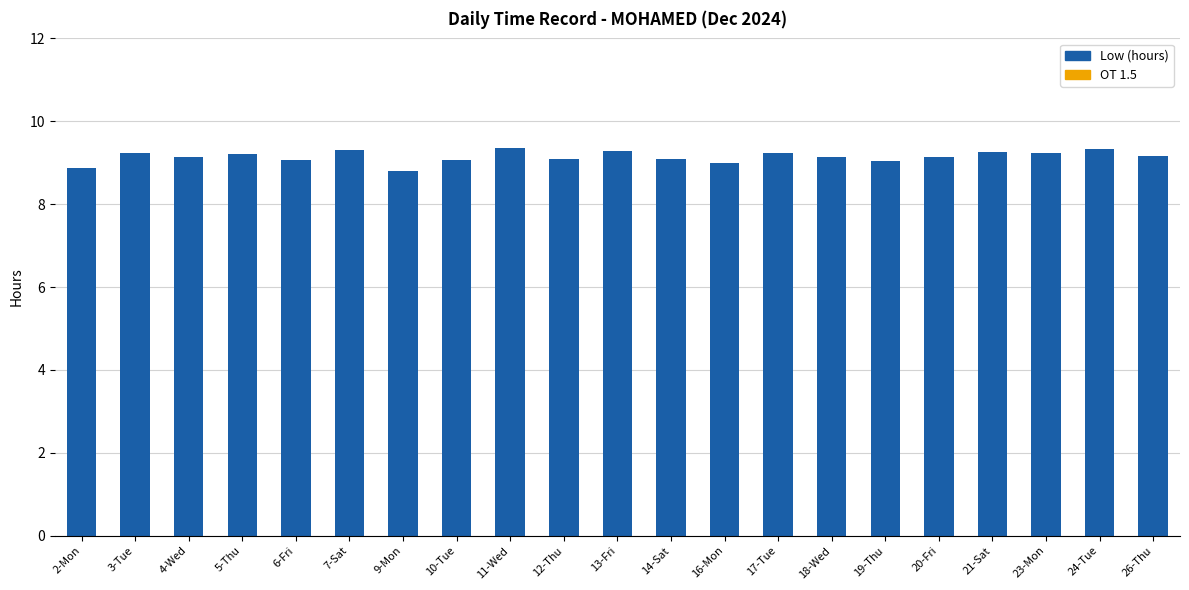

Approximately how many times larger is the value at 23-Mon compared to 20-Fri?

1.0